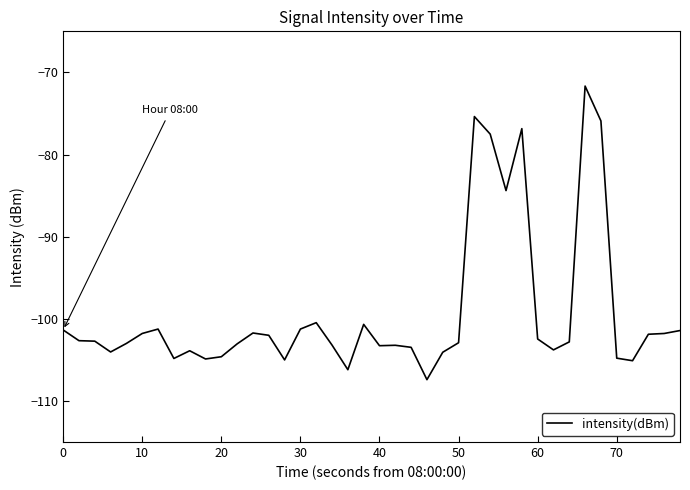

What is the greatest value displayed?

-71.7